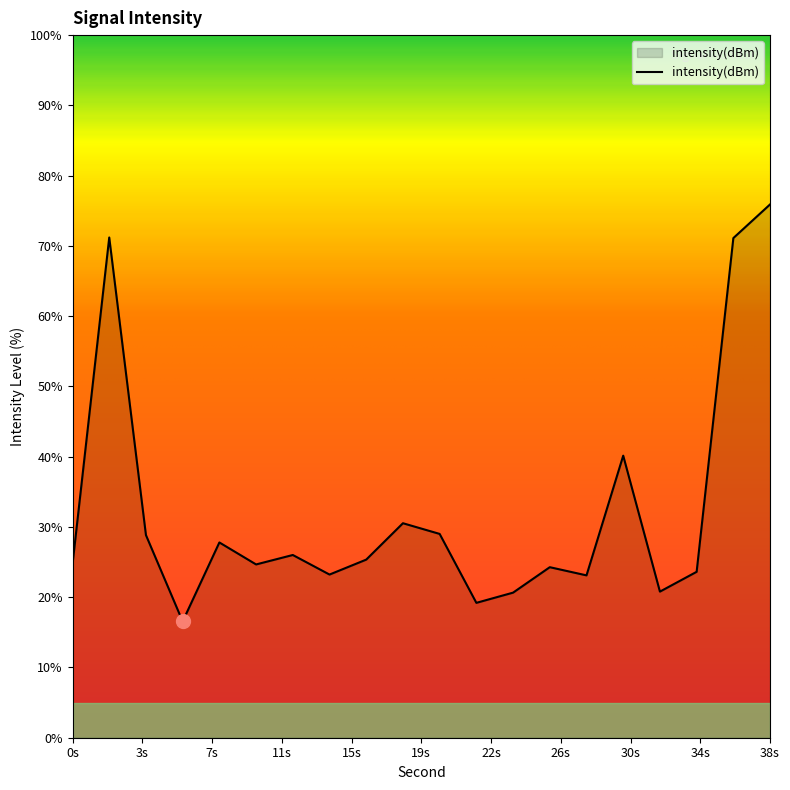

What is the difference between the maximum and minimum values?

59.4